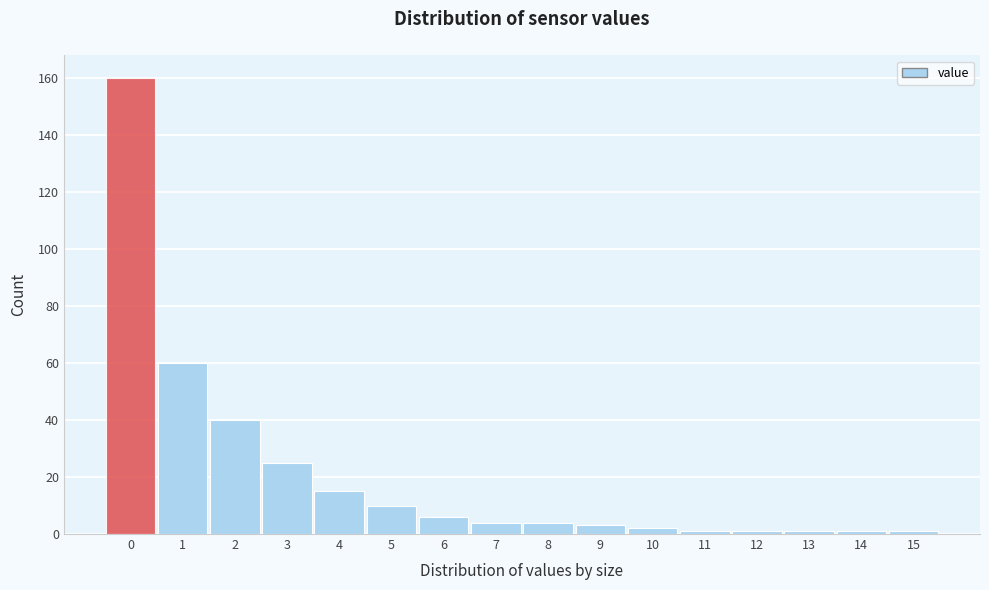

Which range on the x-axis has the tallest bar?

-0.5 to 0.5